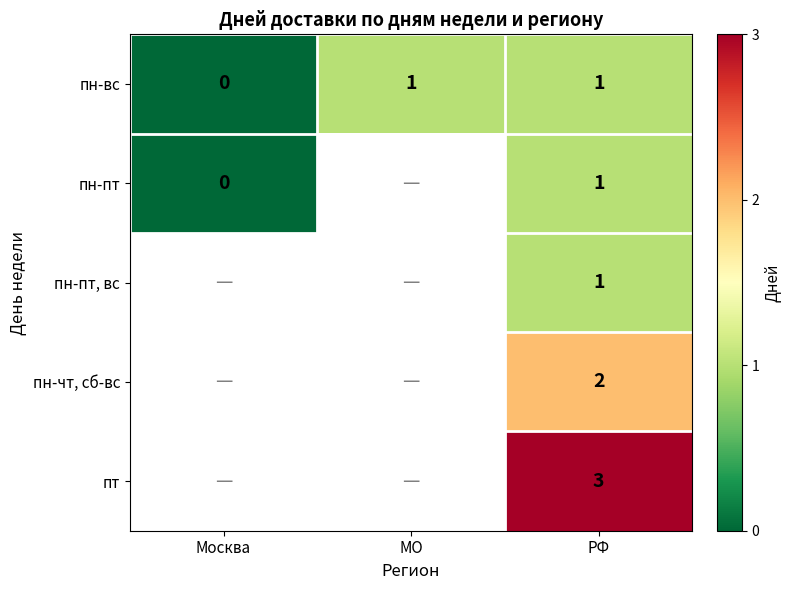

True or false: пн-пт, вс has a value of 2 at РФ.

False